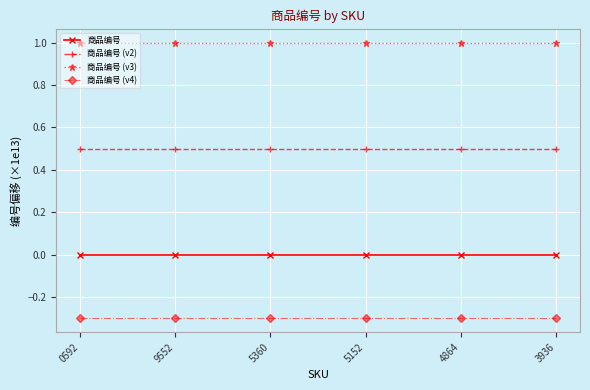

Is it true that 商品编号 (v2) equals 0.5 at 5360?

True